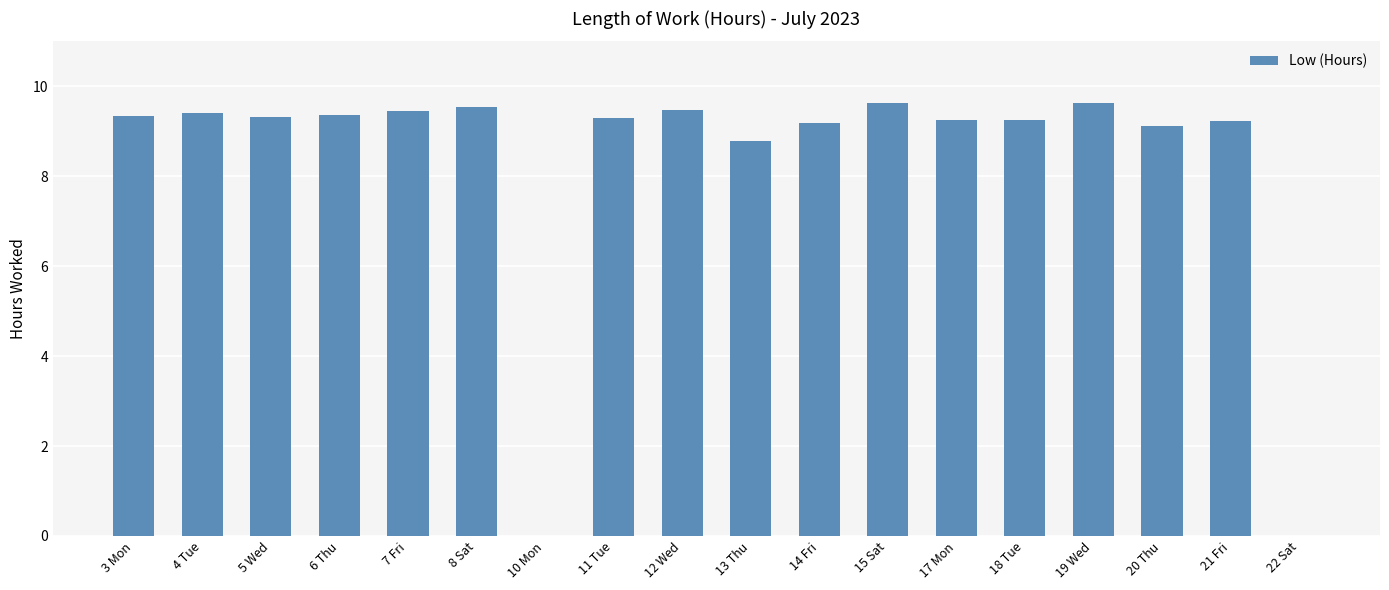

What is the sum of all values?

149.3